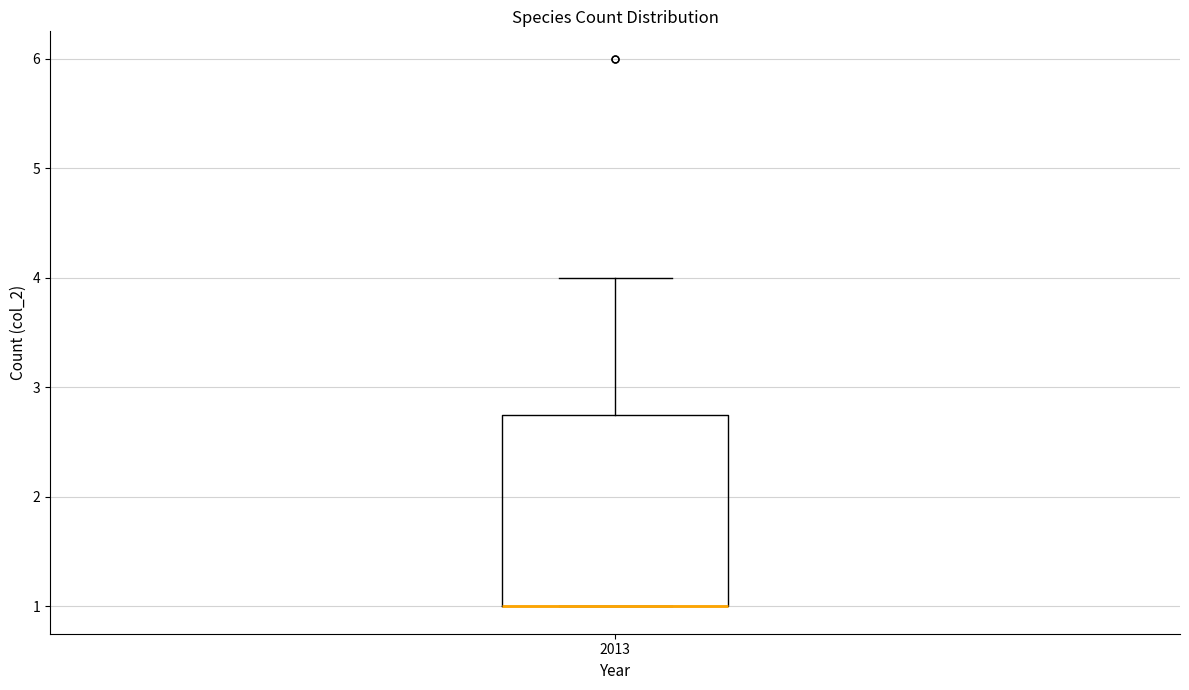

Transcribe this box plot: give where the median line is, the range the box spans, and where the two whiskers end, as read against the y-axis. The values are not printed on the chart, so give them approximately, as read against the axis.

median 1.0 (drawn on the box's lower edge), box 1.0 to 2.8, whiskers 1.0 to 4.0